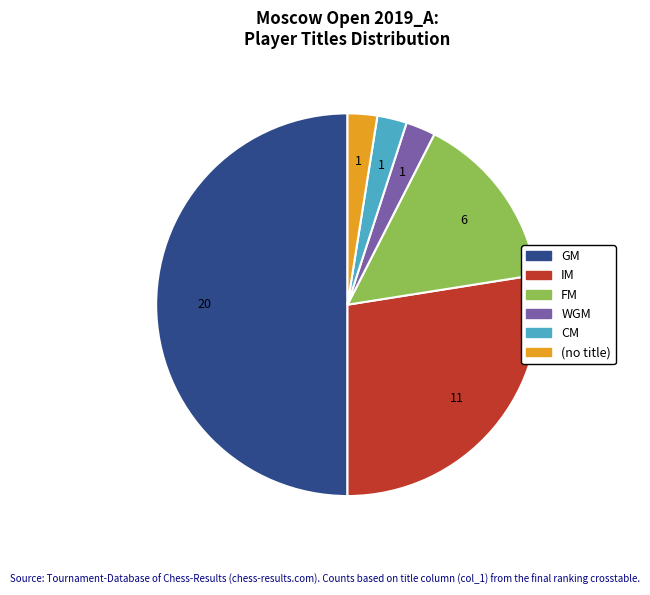

How many slices are in this pie chart?

6